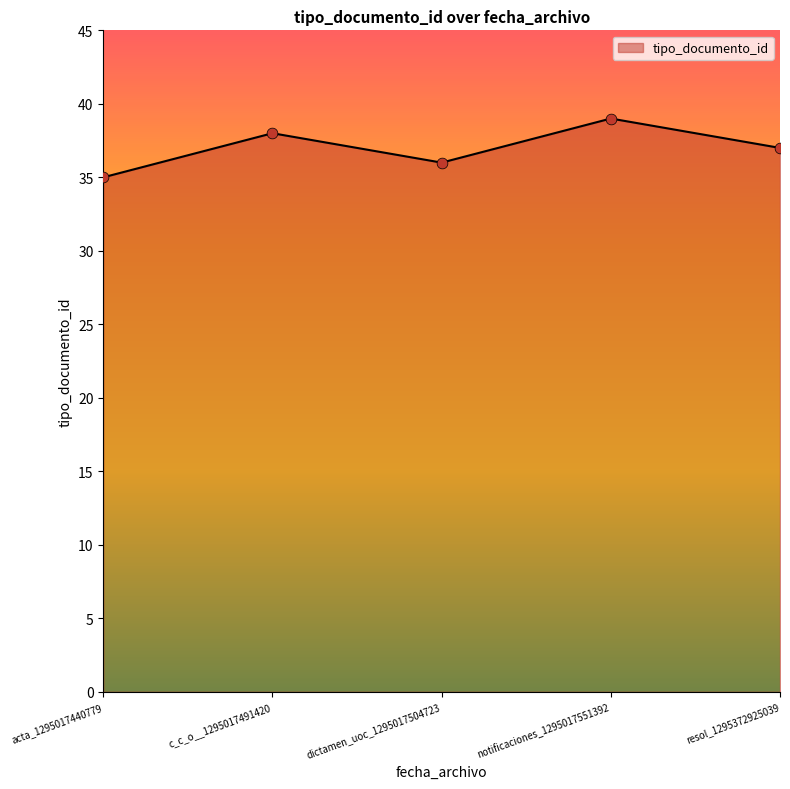

Approximately how many times larger is the value at c_c_o__1295017491420 compared to resol_1295372925039?

1.0